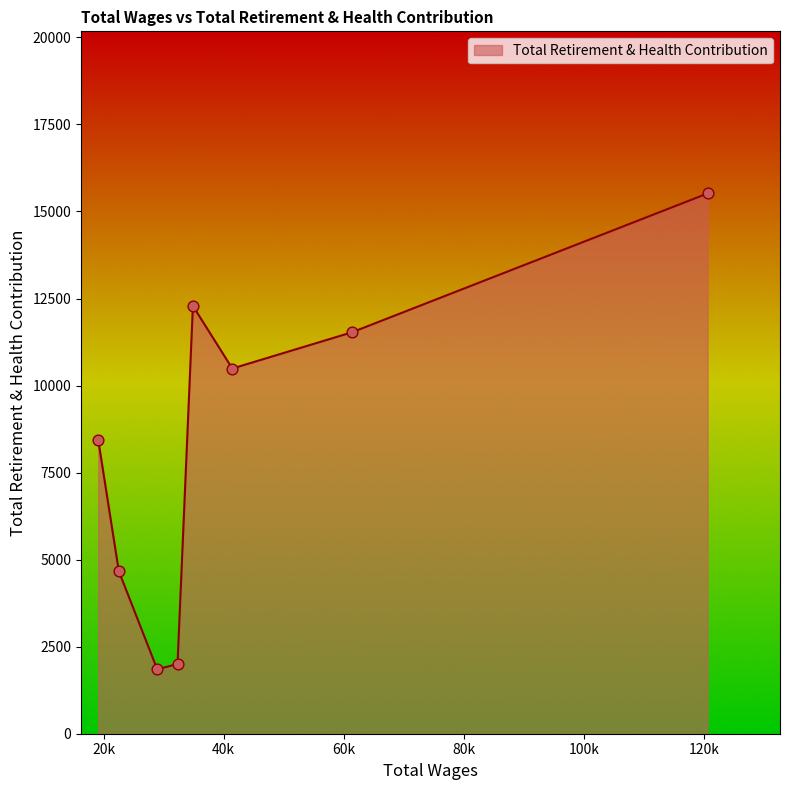

True or false: there are more than 1 points higher than both neighbors.

False